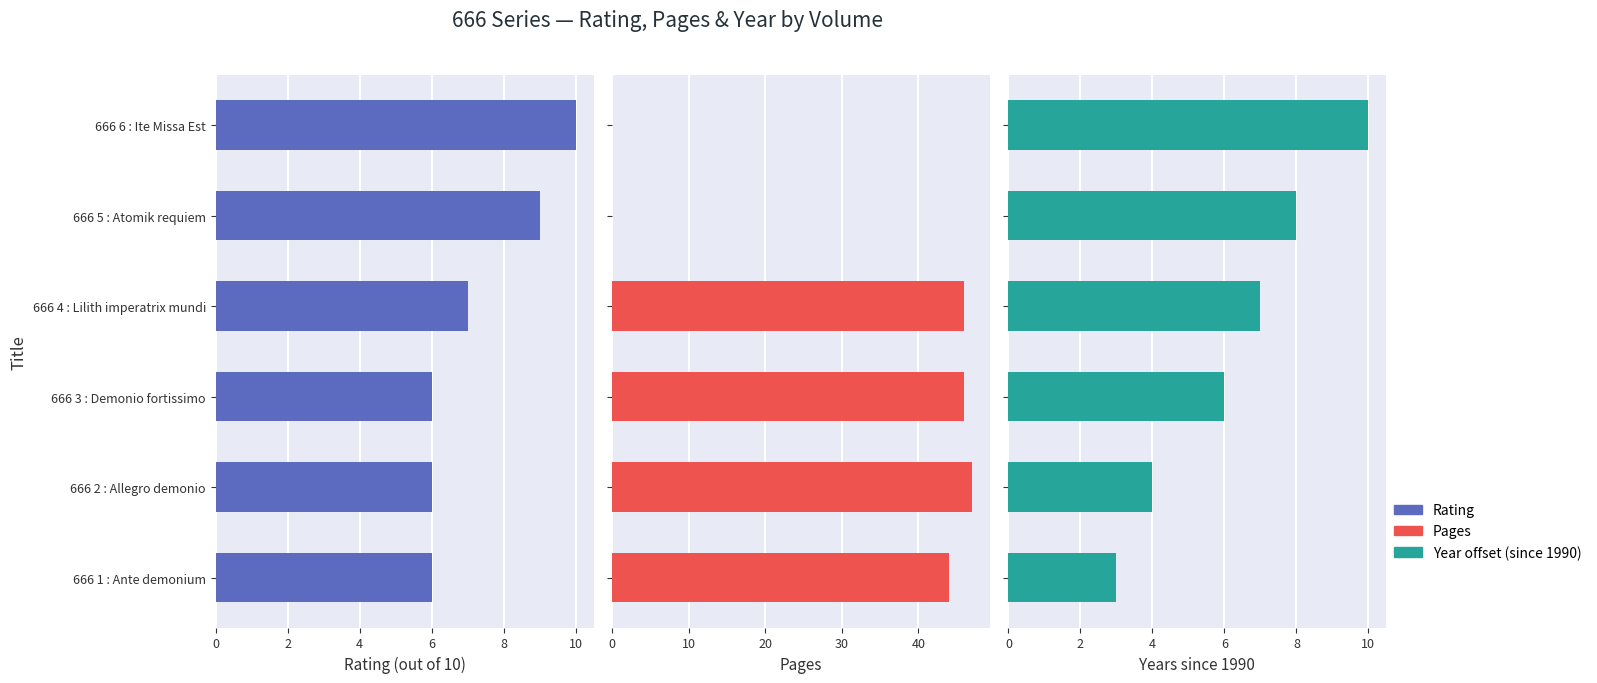

True or false: year_offset has a value of 3 at 666 6 : Ite Missa Est.

False